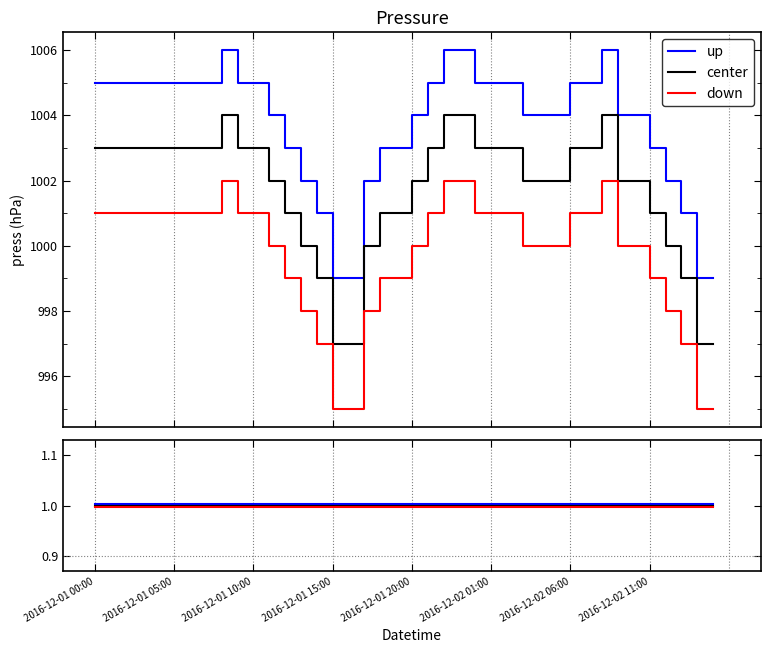

What is the value of the down point at the 18th from the left?

1.0